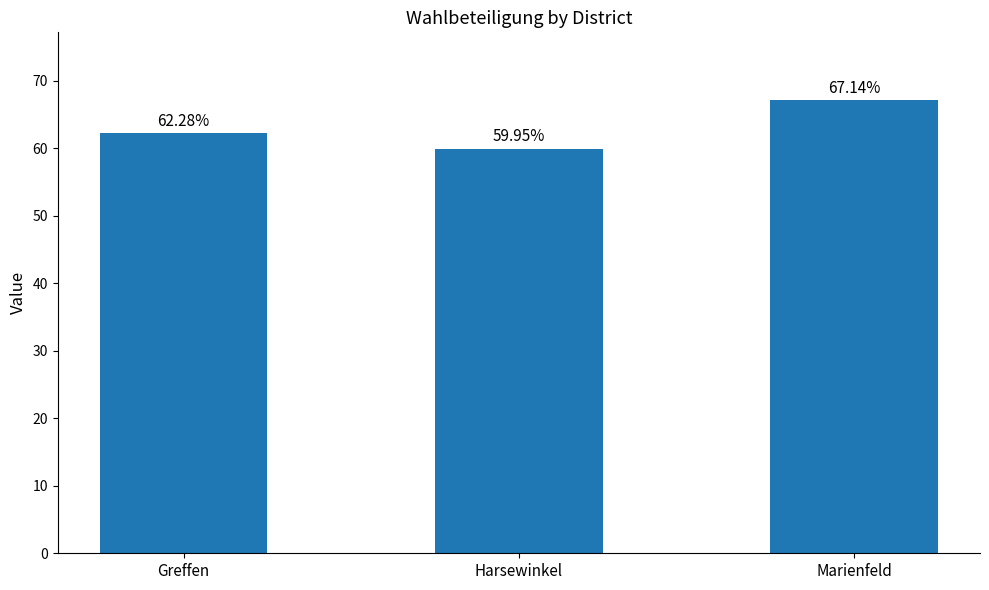

Which label corresponds to the largest value in the chart?

Marienfeld